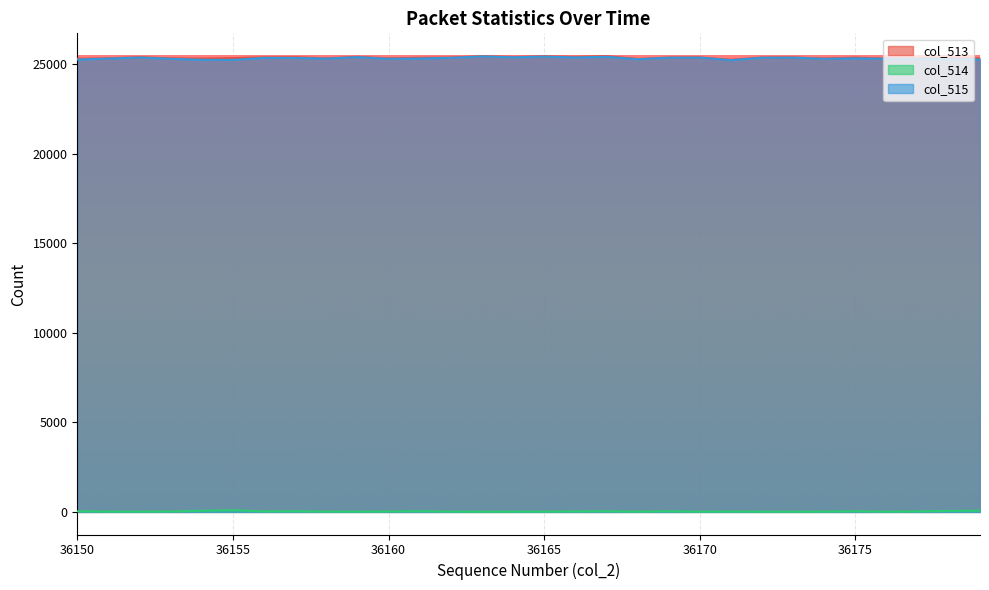

Reading left to right, list all the values displayed in this chart.

col_513: 25300	25334	25390	25328	25313	25339	25382	25390	25330	25412	25327	25361	25374	25445	25405	25441	25409	25452	25295	25374	25381	25249	25374	25381	25319	25369	25316	25332	25339	25334
col_514: 39	19	18	25	65	96	30	39	19	17	26	42	18	12	18	17	30	38	17	39	13	24	13	13	19	39	16	31	58	69
col_515: 25261	25315	25372	25303	25248	25243	25352	25351	25311	25395	25301	25319	25356	25433	25387	25424	25379	25414	25278	25361	25368	25225	25361	25368	25300	25330	25300	25301	25281	25265